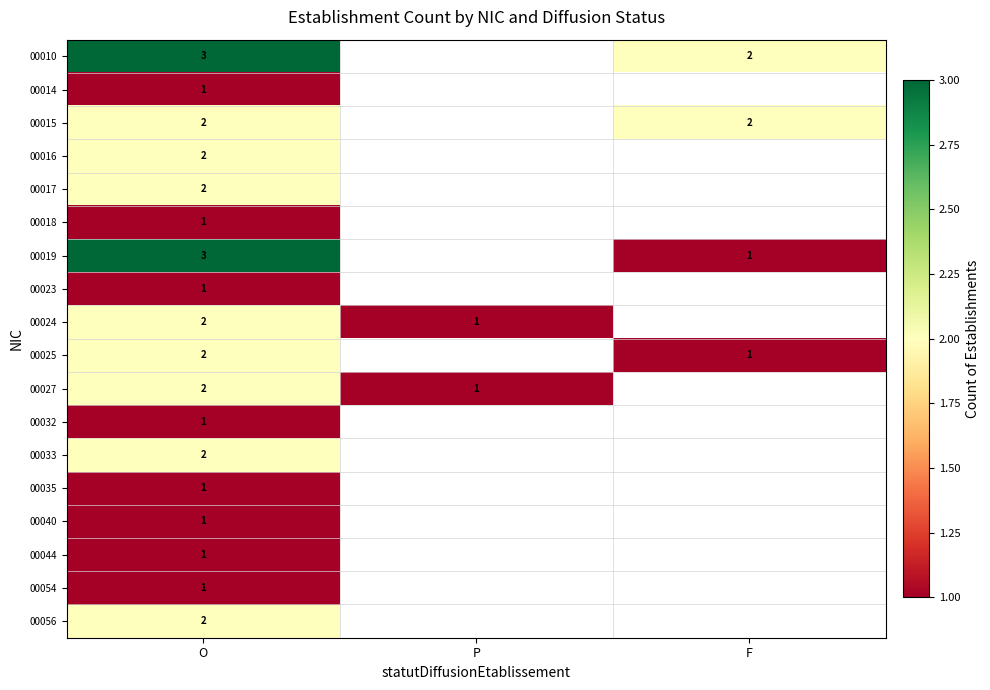

True or false: 00033 has a value of 1.2 at O.

False